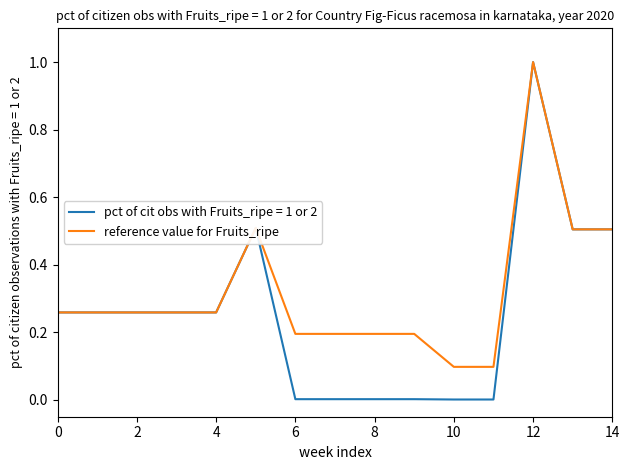

List the series in order of their overall mean, highest first.

reference value for Fruits_ripe, pct of cit obs with Fruits_ripe = 1 or 2